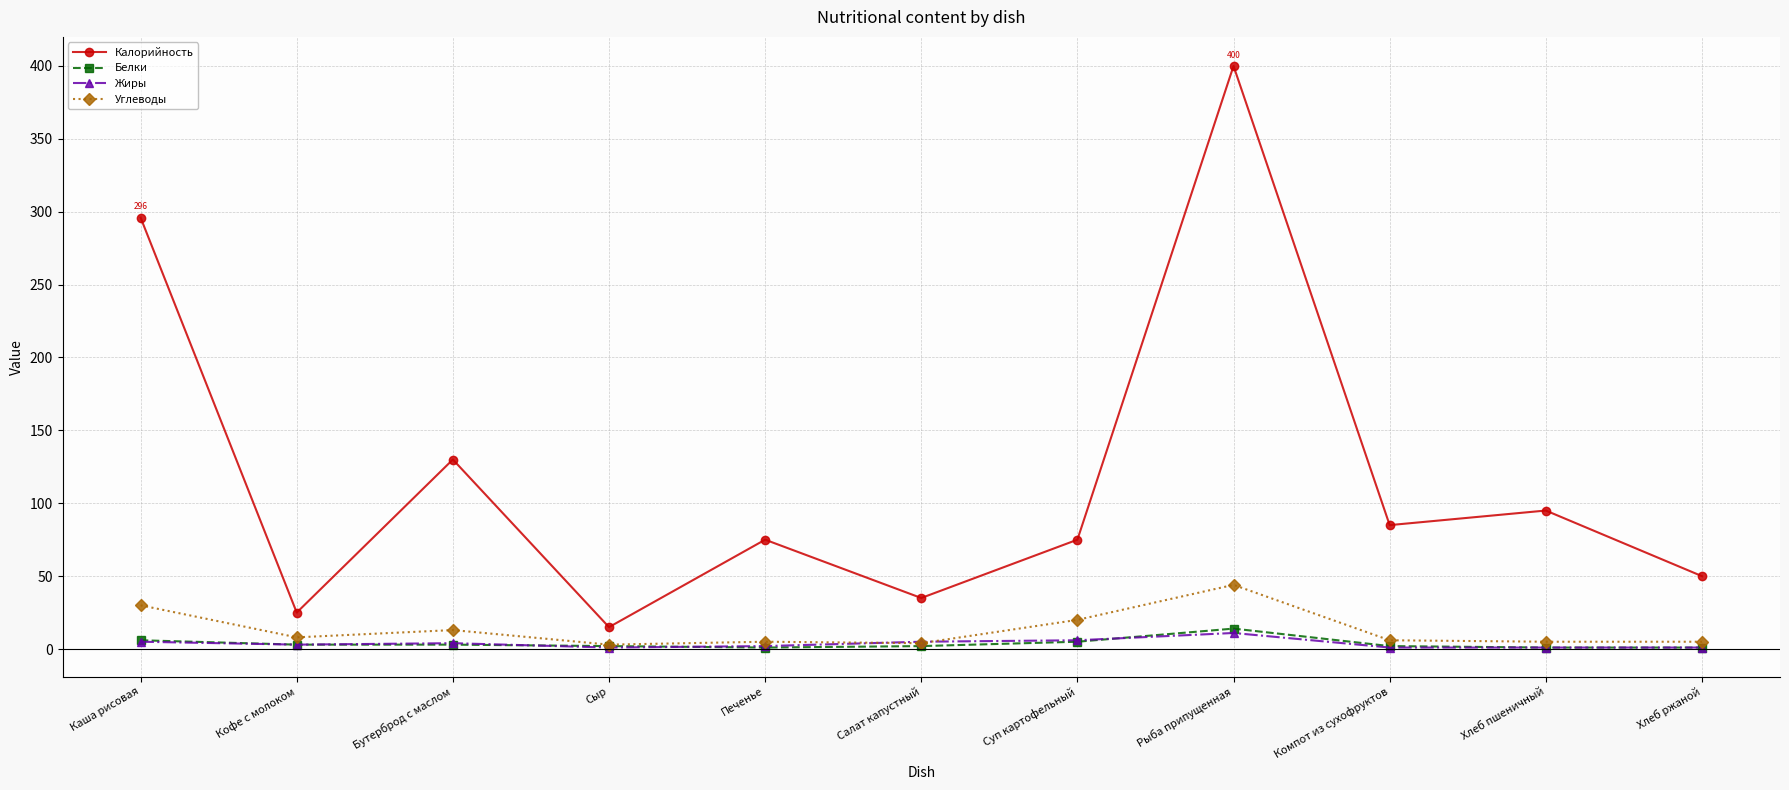

At how many categories does at least one series exceed 177?

2